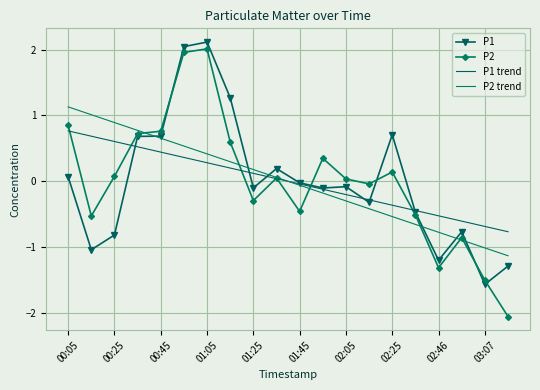

List the series in order of their peak value, highest first.

P1, P2, P2 trend, P1 trend